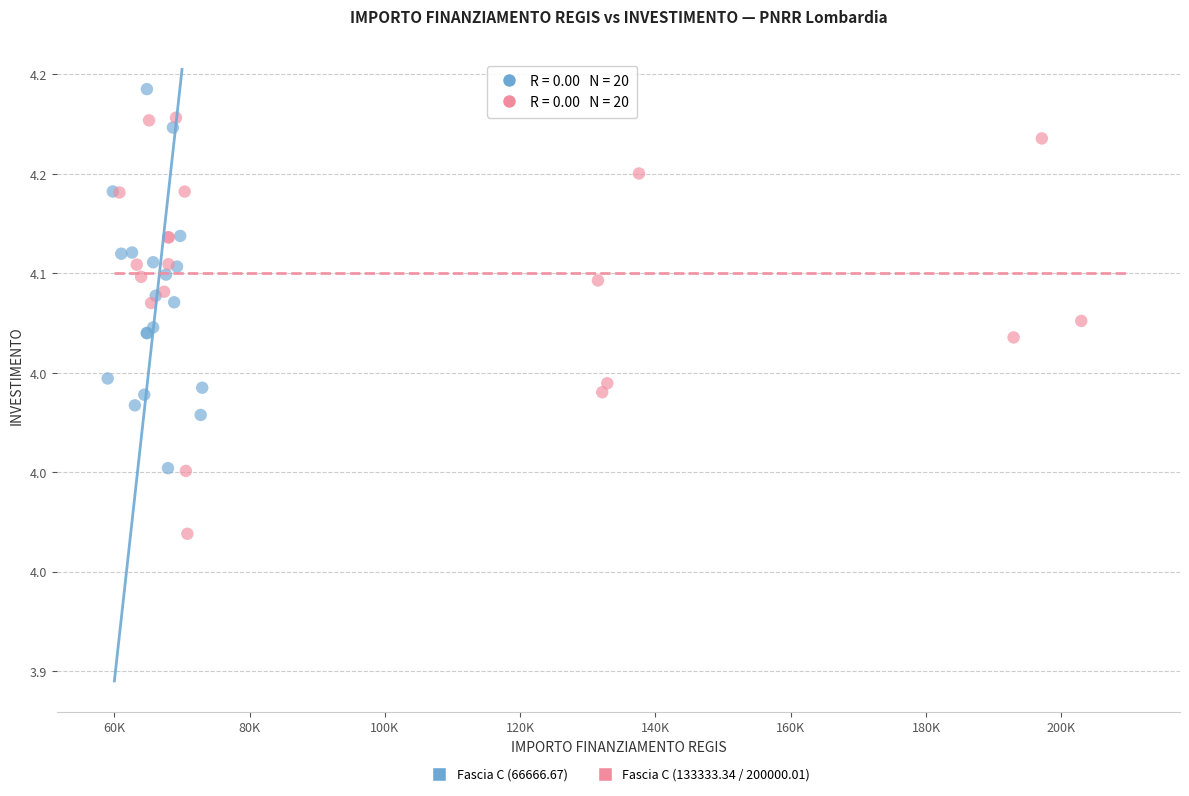

What are all the series names shown in the legend?

Fascia C (66666.67), Fascia C (133333.34 / 200000.01)